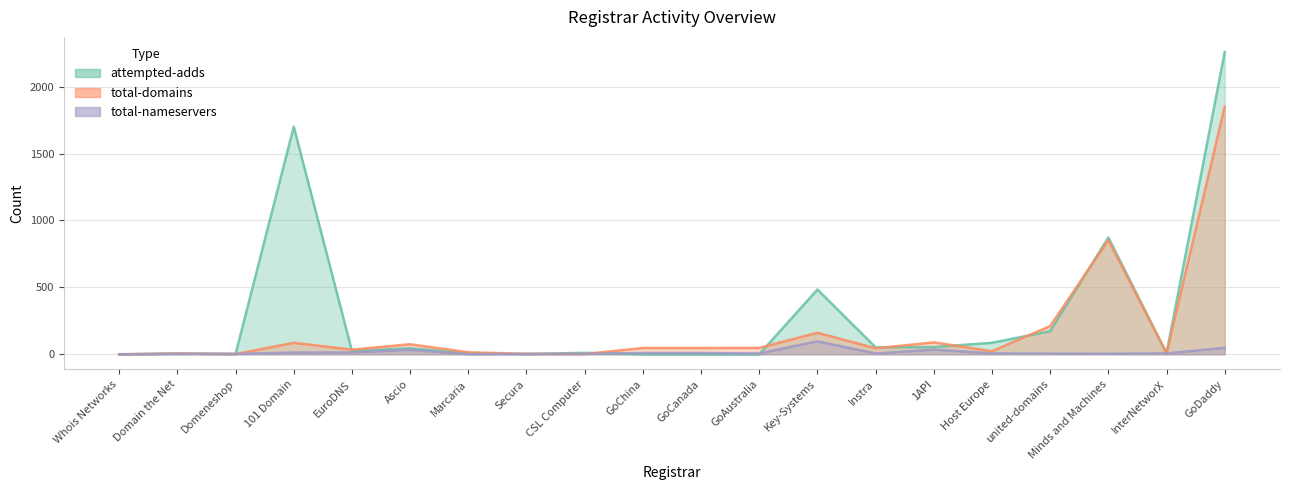

What is the sum of the total-nameservers values at Key-Systems and GoDaddy?

145